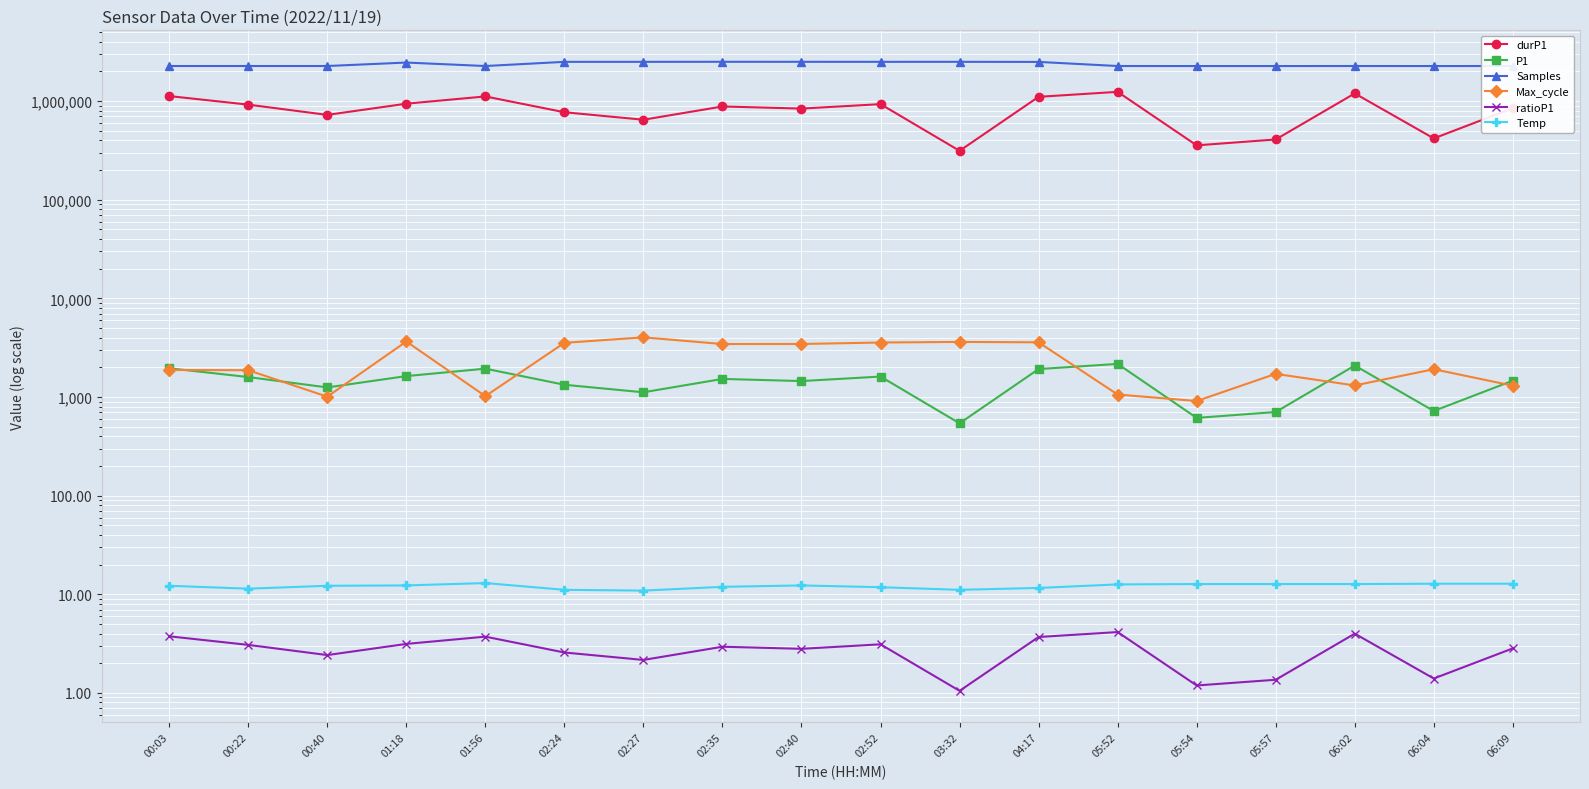

How many interior local peaks does the Samples series have?

4